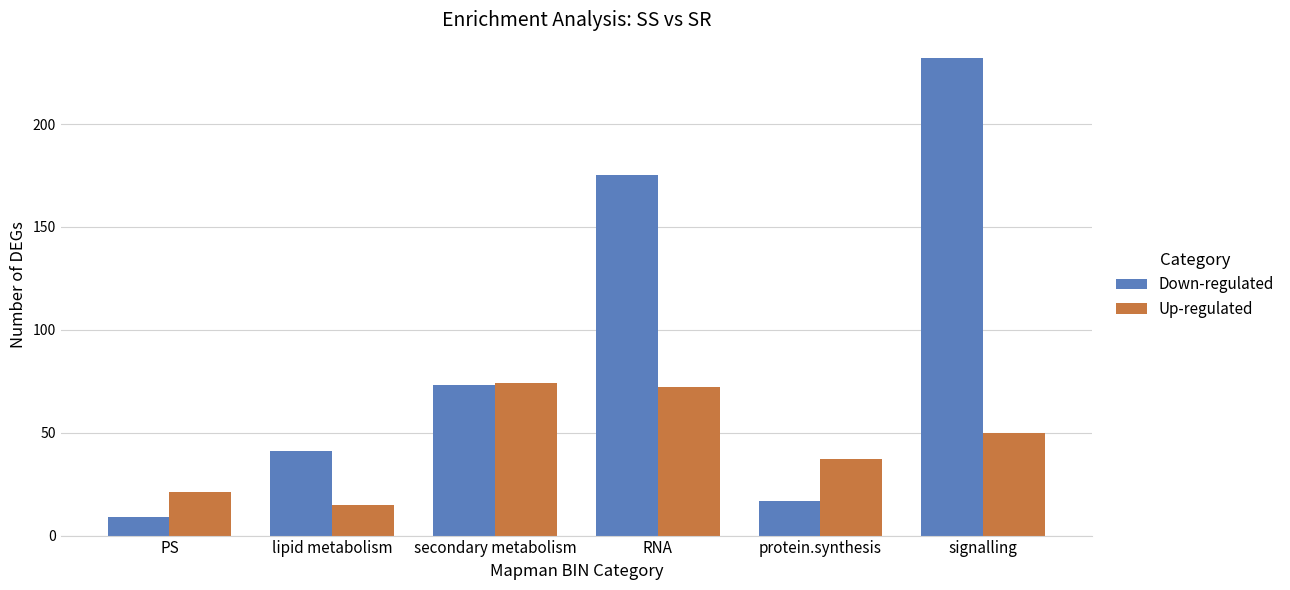

Which series changed the most between protein.synthesis and signalling?

Down-regulated